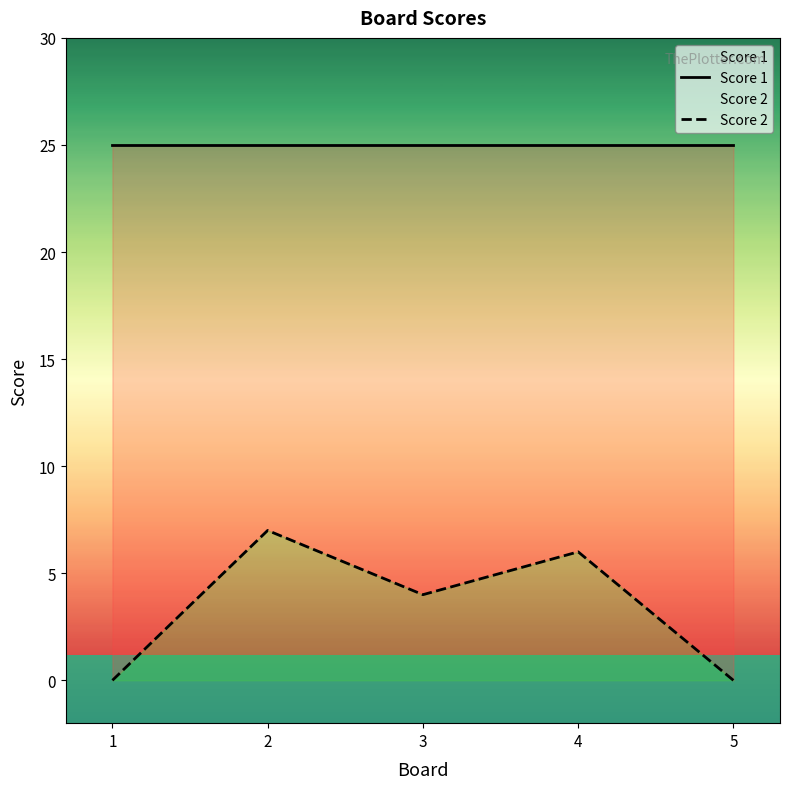

What is the highest value of the Score 2 series?

7